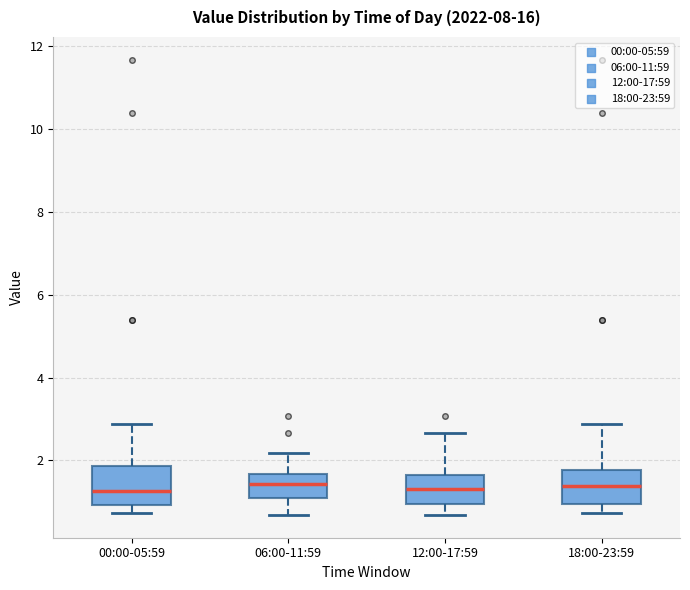

Reading left to right, read every box against the y-axis: the position of its median line, the range the box covers, and the ends of its whiskers. The values are not printed on the chart, so give them approximately, as read against the axis.

00:00-05:59: median 1.2, box 1.0 to 1.8, whiskers 0.8 to 2.8
06:00-11:59: median 1.4, box 1.0 to 1.6, whiskers 0.6 to 2.2
12:00-17:59: median 1.4, box 1.0 to 1.6, whiskers 0.6 to 2.6
18:00-23:59: median 1.4, box 1.0 to 1.8, whiskers 0.8 to 2.8